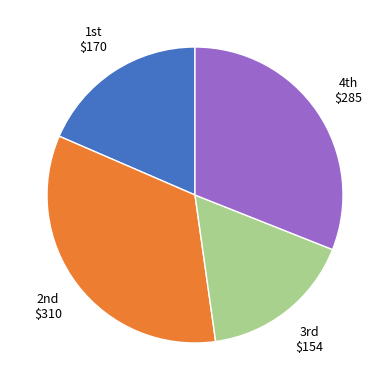

Does any single category account for the majority?

No